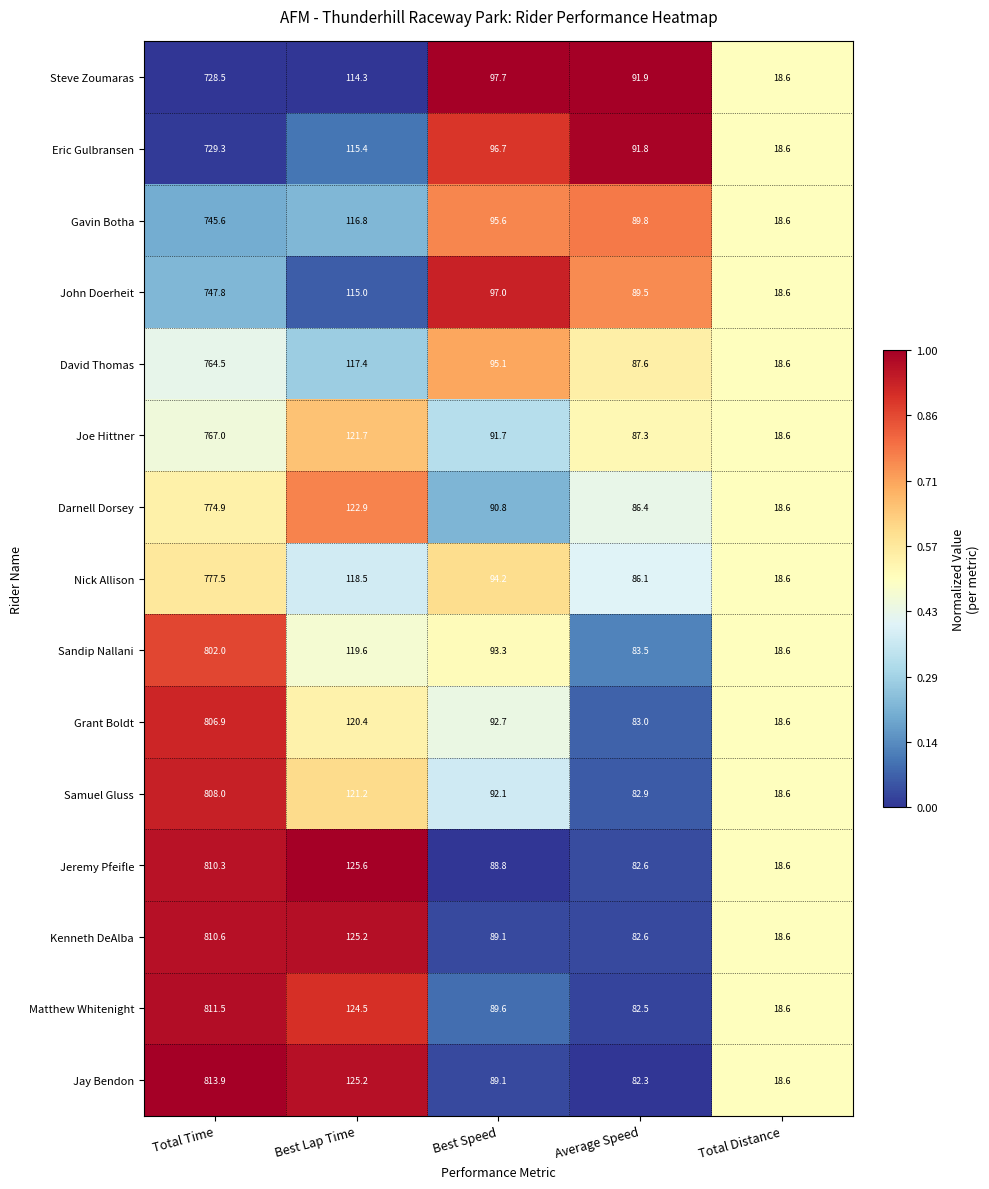

What is the difference between the highest and lowest values at Average Speed?

9.6